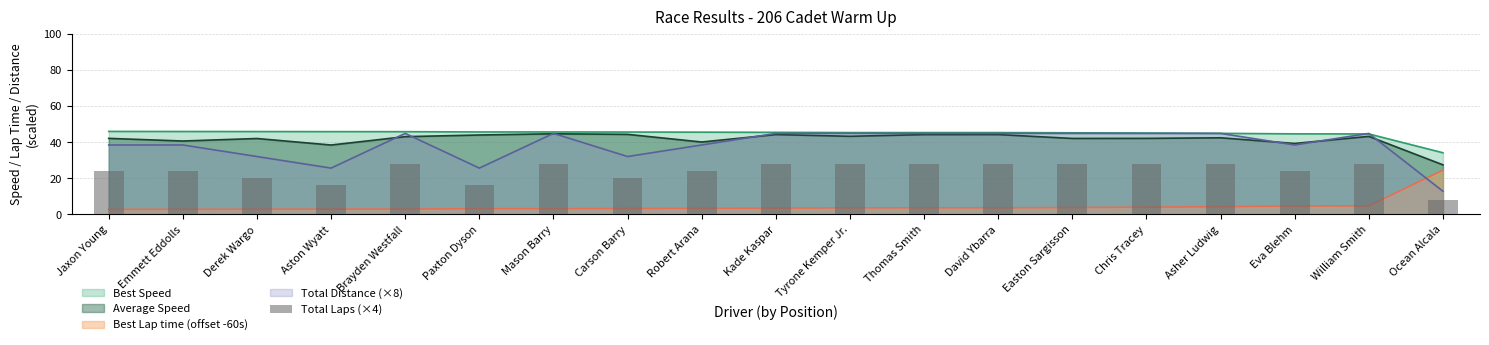

Rank the categories by value from lowest to highest.

Ocean Alcala, Aston Wyatt, Paxton Dyson, Derek Wargo, Carson Barry, Jaxon Young, Emmett Eddolls, Robert Arana, Eva Blehm, Brayden Westfall, Mason Barry, Kade Kaspar, Tyrone Kemper Jr., Thomas Smith, David Ybarra, Easton Sargisson, Chris Tracey, Asher Ludwig, William Smith